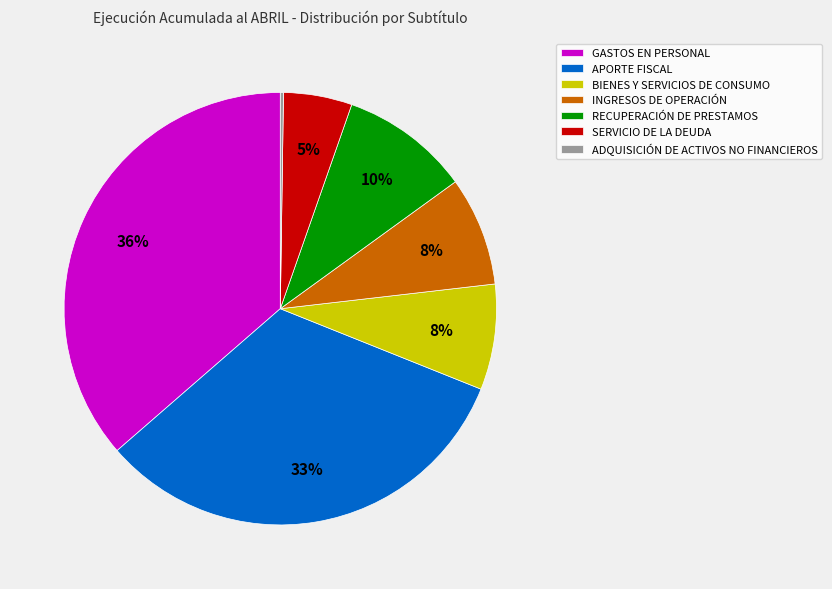

What is the largest slice in the pie chart?

GASTOS EN PERSONAL